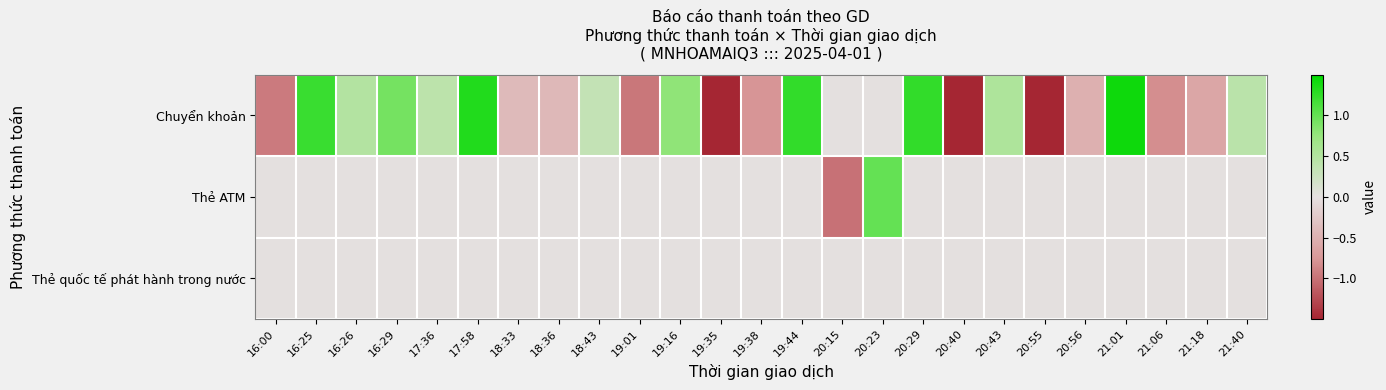

What is the minimum value shown in the chart?

-1.8